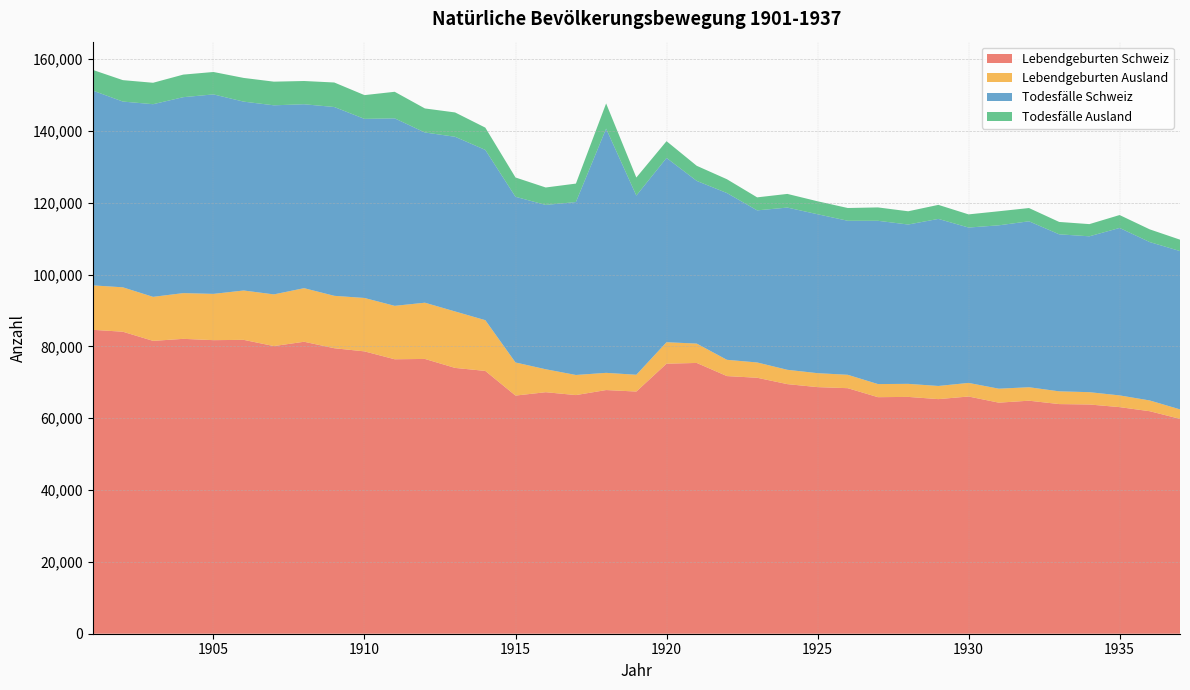

Reading left to right, what are all the values shown in this chart?

Lebendgeburten Schweiz: 1901=84646	1902=84113	1903=81565	1904=82129	1905=81765	1906=81849	1907=80117	1908=81322	1909=79516	1910=78639	1911=76441	1912=76534	1913=74033	1914=73197	1915=66328	1916=67268	1917=66467	1918=67867	1919=67452	1920=75212	1921=75417	1922=71756	1923=71292	1924=69517	1925=68684	1926=68388	1927=65883	1928=65960	1929=65342	1930=66069	1931=64355	1932=64903	1933=63960	1934=63847	1935=63114	1936=61971	1937=59840
Lebendgeburten Ausland: 1901=12382	1902=12368	1903=12259	1904=12738	1905=12888	1906=13746	1907=14391	1908=14923	1909=14596	1910=14875	1911=14879	1912=15662	1913=15724	1914=14133	1915=9217	1916=6392	1917=5598	1918=4791	1919=4673	1920=5978	1921=5391	1922=4534	1923=4259	1924=3991	1925=3886	1926=3730	1927=3650	1928=3634	1929=3664	1930=3786	1931=3894	1932=3747	1933=3549	1934=3430	1935=3264	1936=2995	1937=2640
Todesfälle Schweiz: 1901=54266	1902=51737	1903=53658	1904=54572	1905=55558	1906=52602	1907=52665	1908=51224	1909=52587	1910=49880	1911=52220	1912=47410	1913=48655	1914=47420	1915=46147	1916=45770	1917=48164	1918=68020	1919=49910	1920=51327	1921=45311	1922=46449	1923=42362	1924=45184	1925=44264	1926=42898	1927=45478	1928=44376	1929=46529	1930=43273	1931=45498	1932=46220	1933=43732	1934=43412	1935=46636	1936=44112	1937=44100
Todesfälle Ausland: 1901=5752	1902=5965	1903=5968	1904=6285	1905=6242	1906=6602	1907=6587	1908=6473	1909=6829	1910=6618	1911=7399	1912=6692	1913=6772	1914=6209	1915=5377	1916=4853	1917=5142	1918=7014	1919=5022	1920=4665	1921=4207	1922=3843	1923=3621	1924=3804	1925=3613	1926=3554	1927=3724	1928=3687	1929=3909	1930=3666	1931=3916	1932=3691	1933=3449	1934=3394	1935=3597	1936=3538	1937=3174